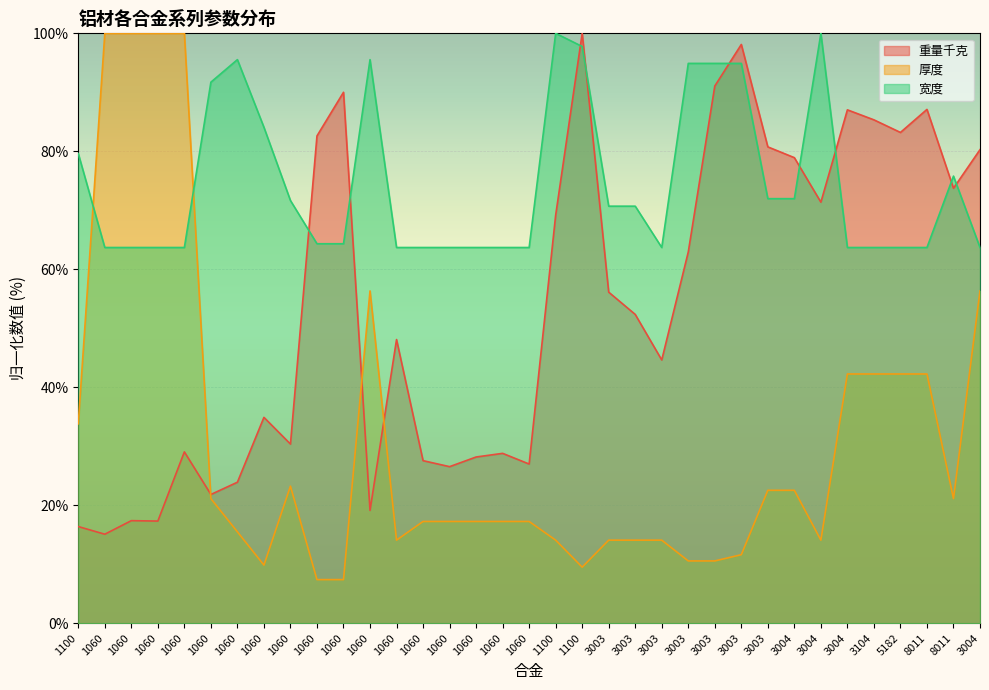

Reading left to right, transcribe all the data shown in this chart.

重量千克: 16.4	15.1	17.4	17.3	29.0	21.8	23.9	34.9	30.4	82.6	90.0	19.1	48.1	27.6	26.5	28.2	28.8	27.0	69.2	100.0	56.1	52.4	44.6	62.9	91.1	98.1	80.8	78.9	71.4	87.0	85.3	83.2	87.1	73.7	80.3
厚度: 33.8	100.0	100.0	100.0	100.0	21.1	15.5	9.9	23.2	7.4	7.4	56.3	14.1	17.3	17.3	17.3	17.3	17.3	14.1	9.5	14.1	14.1	14.1	10.6	10.6	11.6	22.5	22.5	14.1	42.3	42.3	42.3	42.3	21.1	56.3
宽度: 79.6	63.7	63.7	63.7	63.7	91.7	95.5	84.1	71.7	64.3	64.3	95.5	63.7	63.7	63.7	63.7	63.7	63.7	100.0	97.8	70.7	70.7	63.7	94.9	94.9	94.9	72.0	72.0	100.0	63.7	63.7	63.7	63.7	75.8	63.7